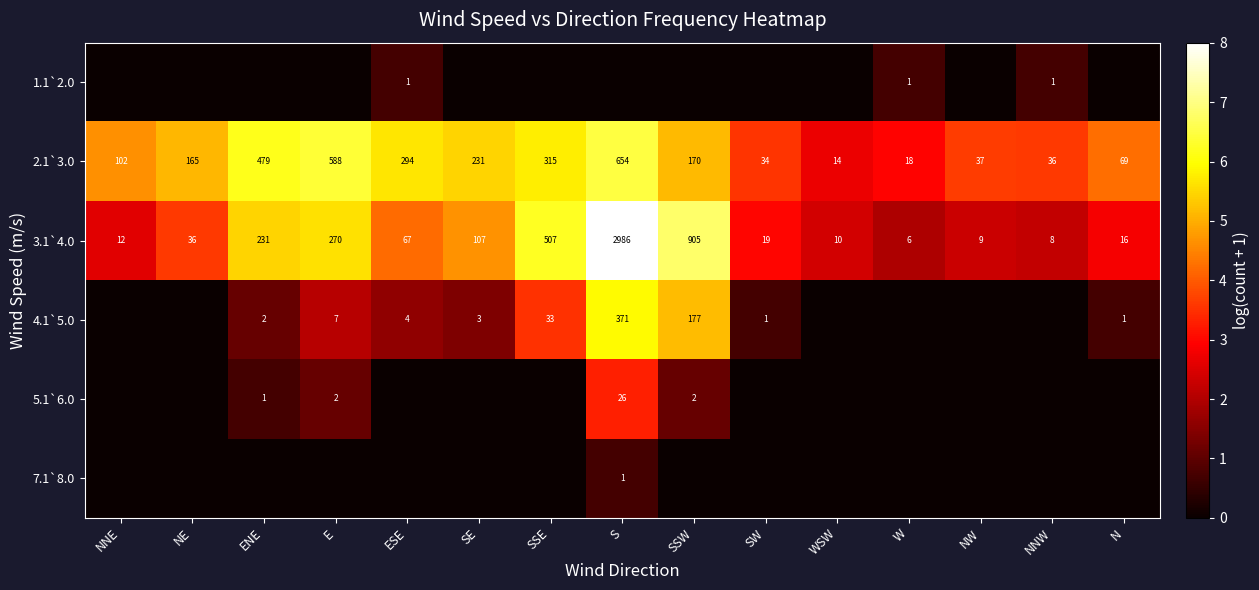

Is the value of 3.1`4.0 at W greater than the value of 4.1`5.0 at E?

No